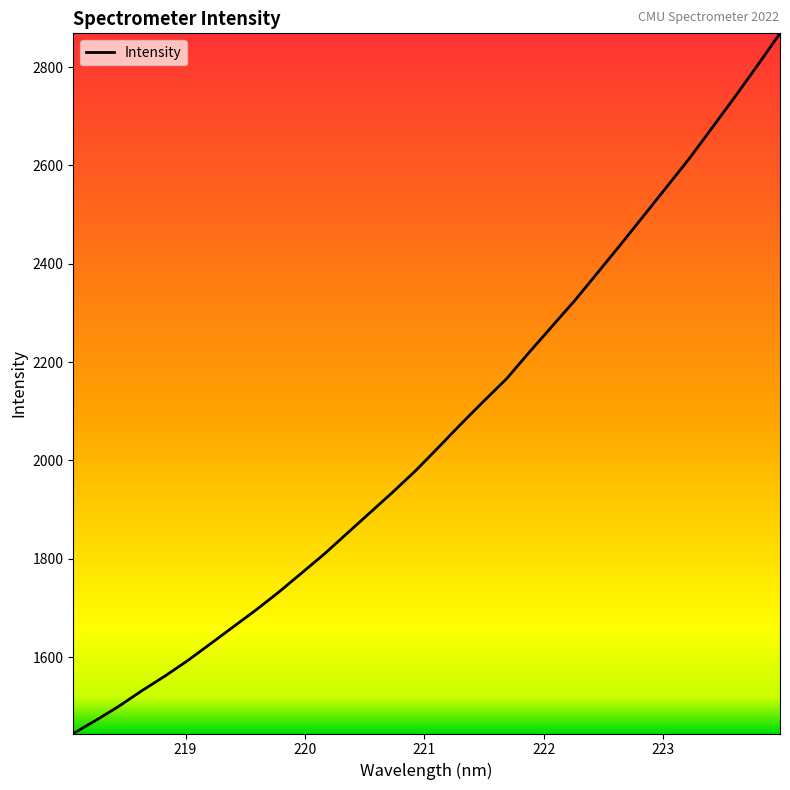

What is the difference between the maximum and minimum values?

1424.1